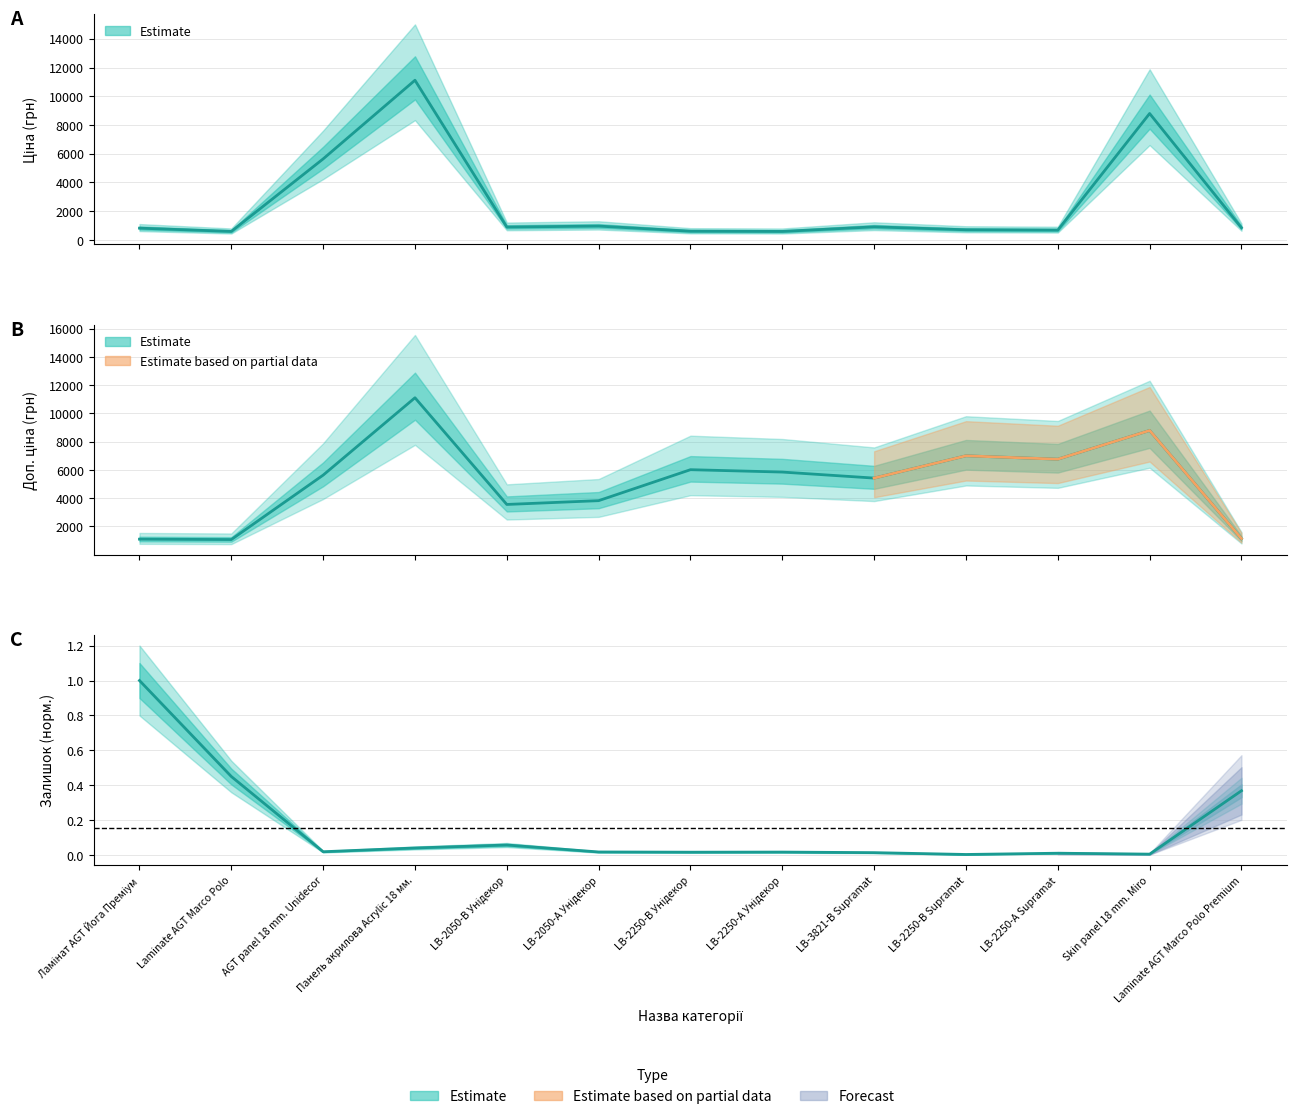

The value of Доп. ціна at AGT panel 18 mm. Unidecor is 2706.5. True or false?

False